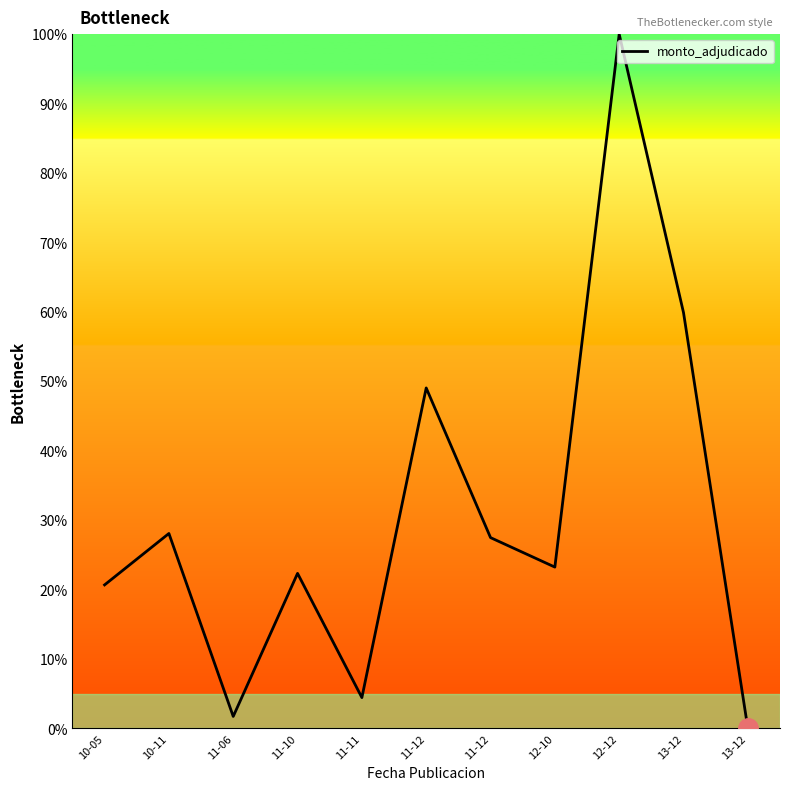

What is the greatest value displayed?

100.0